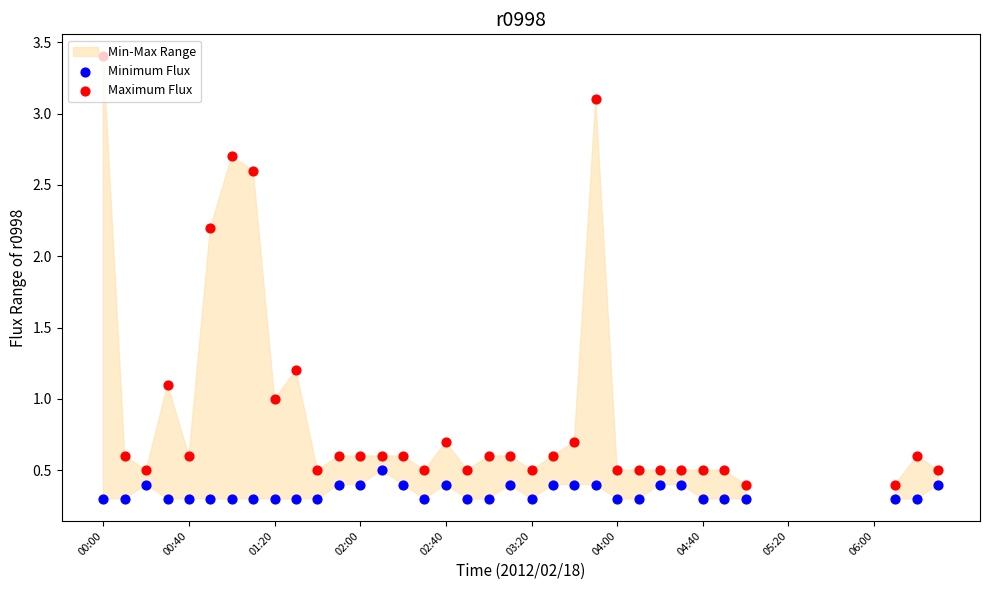

What is the total value across all series at 29?

0.8